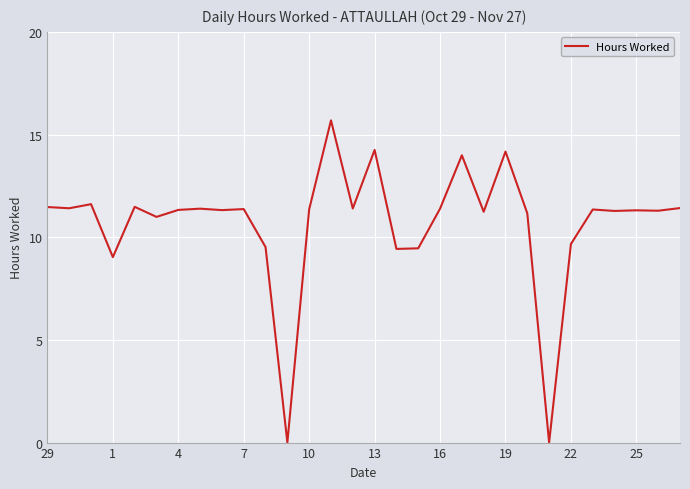

What is the difference between the maximum and minimum values?

15.7